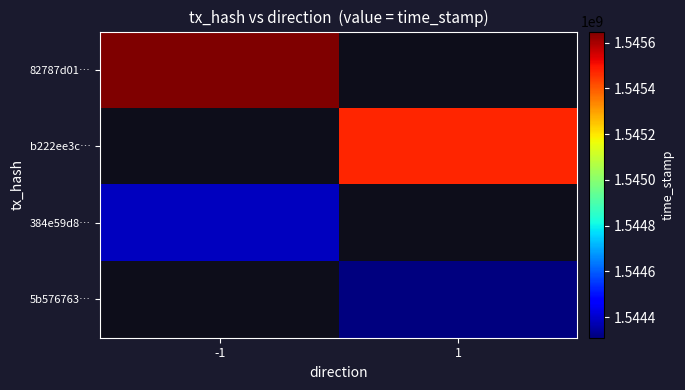

What is the lowest value of the 82787d01… series?

1545647895.0